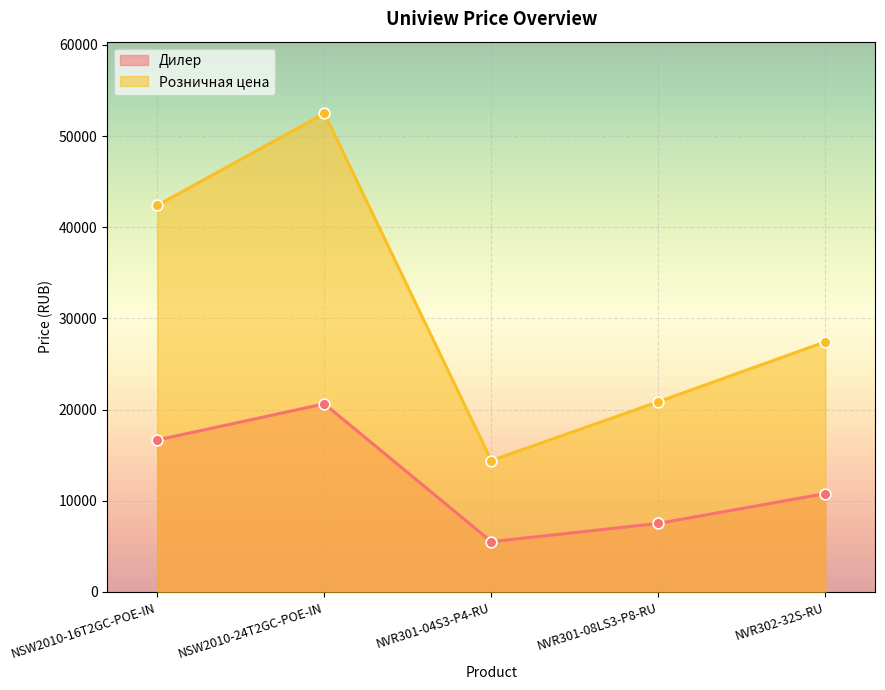

Is the value of Розничная цена at NSW2010-24T2GC-POE-IN greater than the value of Дилер at NSW2010-24T2GC-POE-IN?

Yes